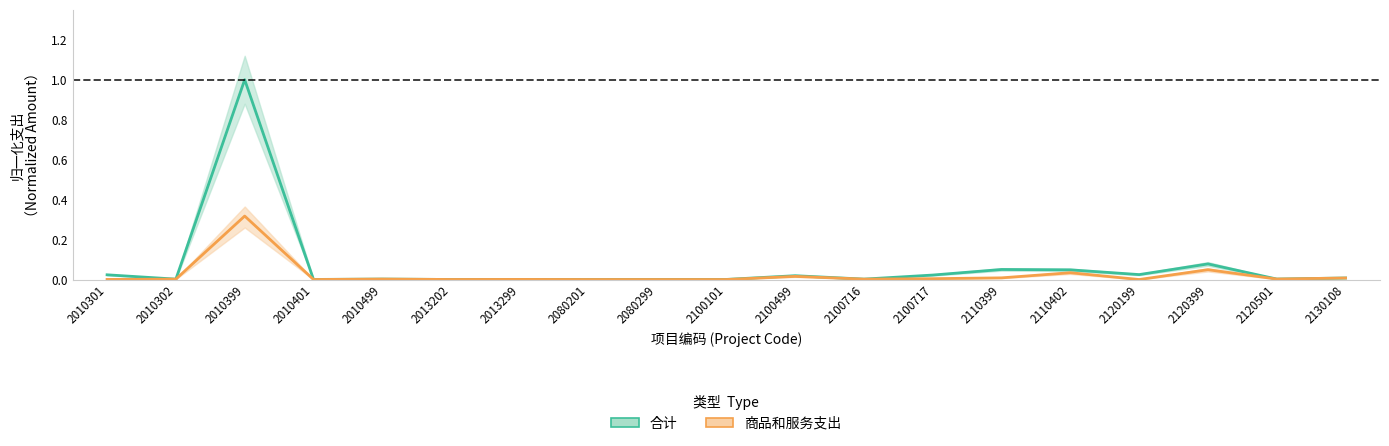

True or false: 合计 has more than 1 points higher than both neighbors.

True